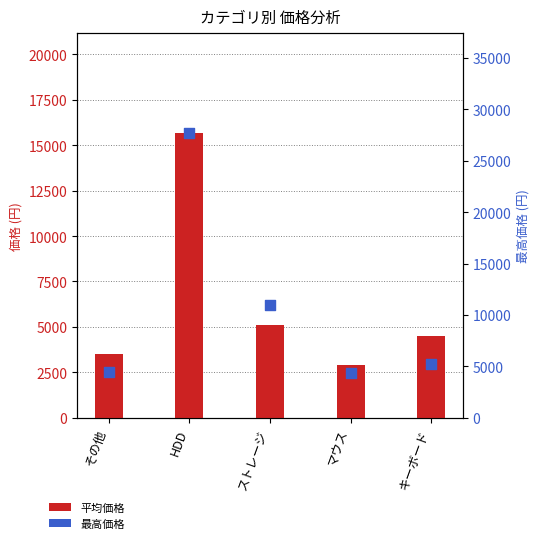

Is the value of 平均価格 at キーボード greater than the value of 最高価格 at キーボード?

No